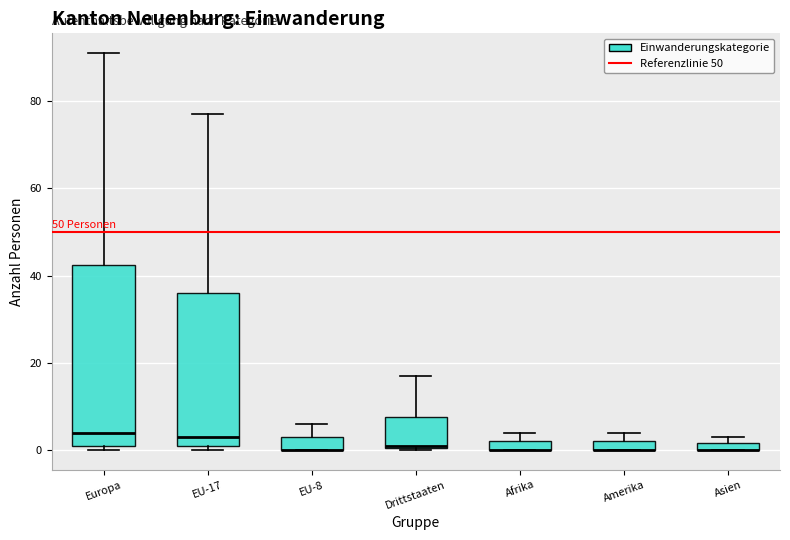

Where is the lower edge of the box for Amerika on the y-axis? The values are not printed on the chart, so give them approximately, as read against the axis.

0